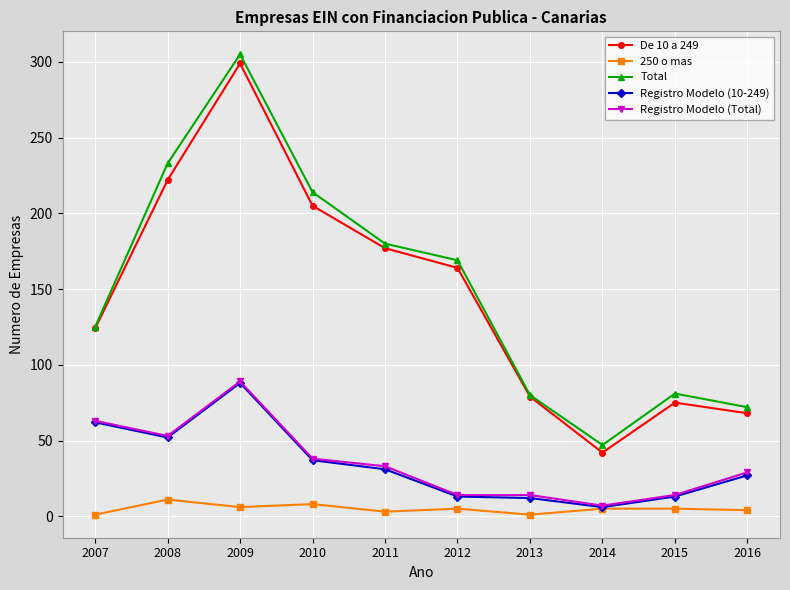

True or false: Registro Modelo (Total) and Registro Modelo (10-249) cross at least once.

False